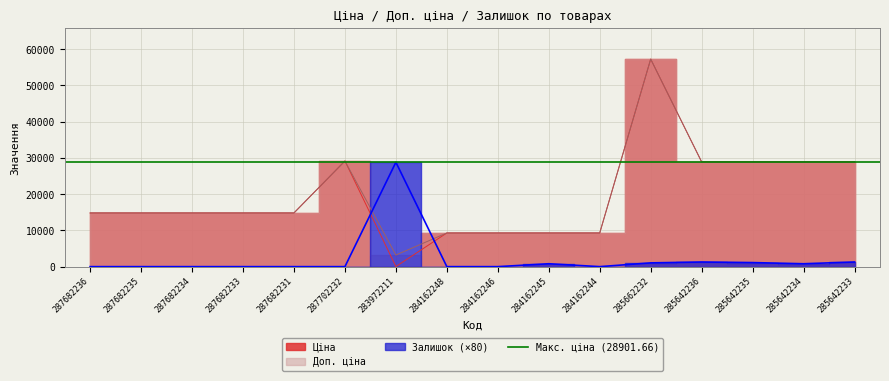

At 287682234, list the series in order from largest to smallest.

Ціна, Доп. ціна, Залишок